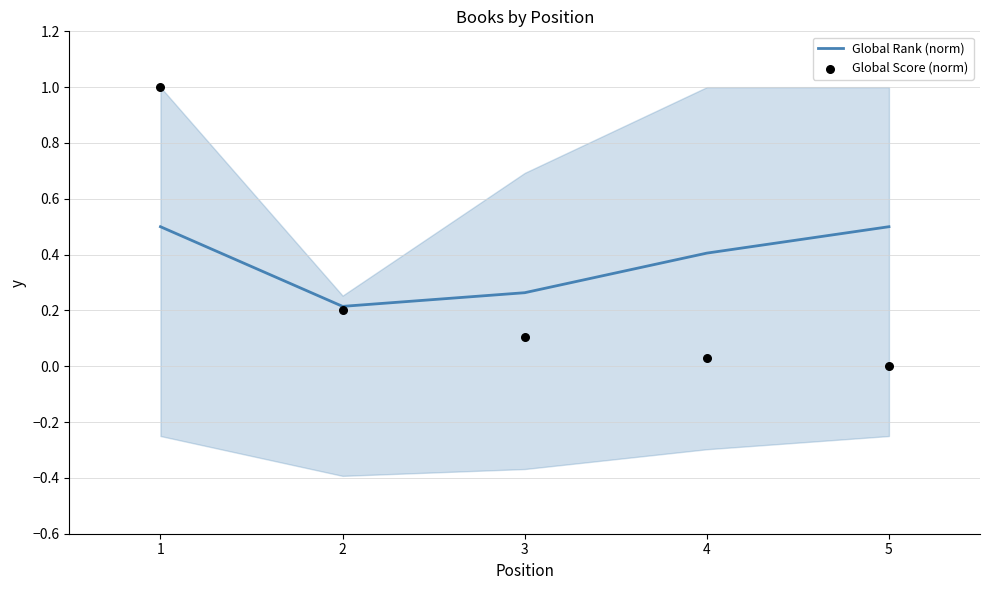

Which series has the largest total across all categories?

Global Rank (norm)